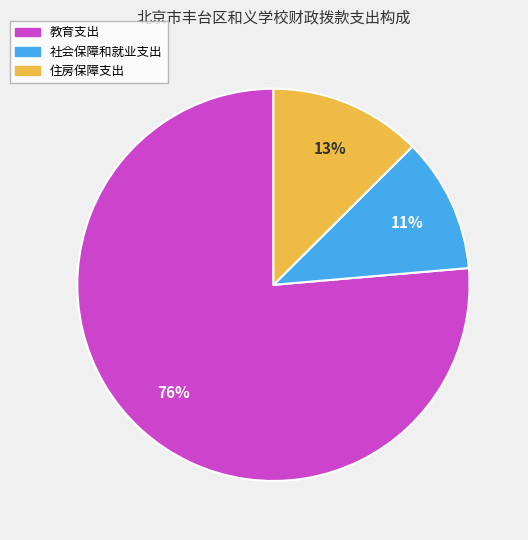

What is the majority slice?

教育支出